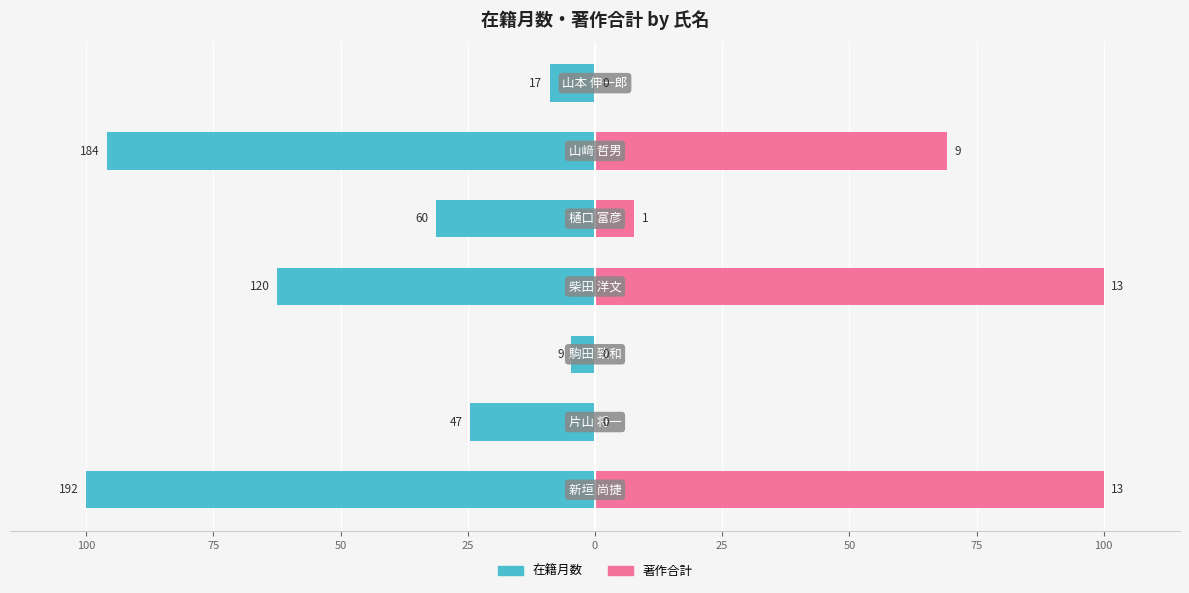

How many values in the 在籍月数 series are below -31?

4